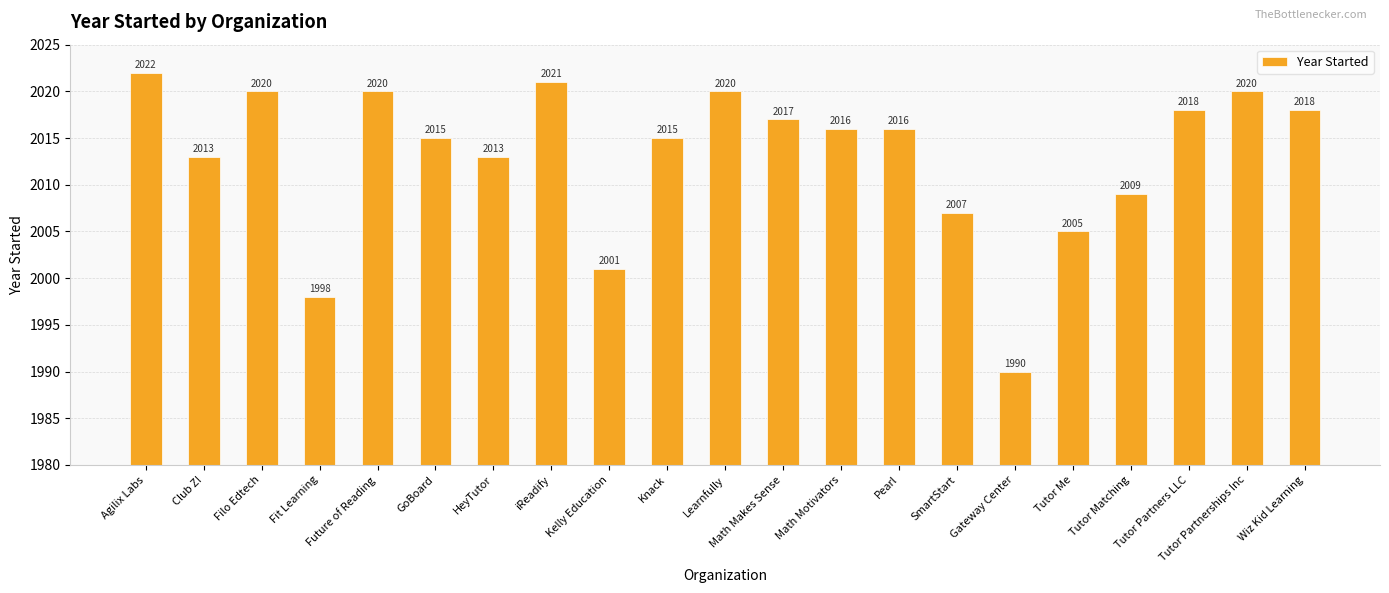

What is the sum of all values?

42274